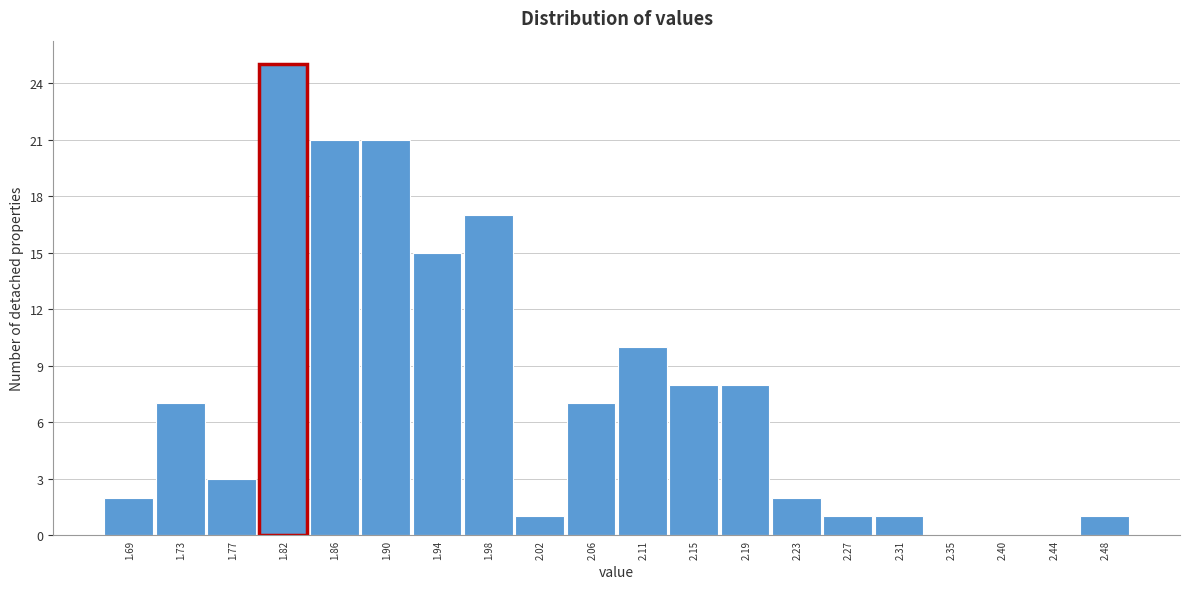

Reading left to right, list every bar in this chart as the range it spans on the x-axis followed by its height. Neither the bar edges nor the heights are printed on the chart, so give them approximately, as read against the axes.

1.670 to 1.710: 2
1.710 to 1.755: 7
1.755 to 1.795: 3
1.795 to 1.835: 25
1.835 to 1.880: 21
1.880 to 1.920: 21
1.920 to 1.960: 15
1.960 to 2.000: 17
2.000 to 2.045: 1
2.045 to 2.085: 7
2.085 to 2.125: 10
2.125 to 2.170: 8
2.170 to 2.210: 8
2.210 to 2.250: 2
2.250 to 2.295: 1
2.295 to 2.335: 1
2.335 to 2.375: 0
2.375 to 2.415: 0
2.415 to 2.460: 0
2.460 to 2.500: 1